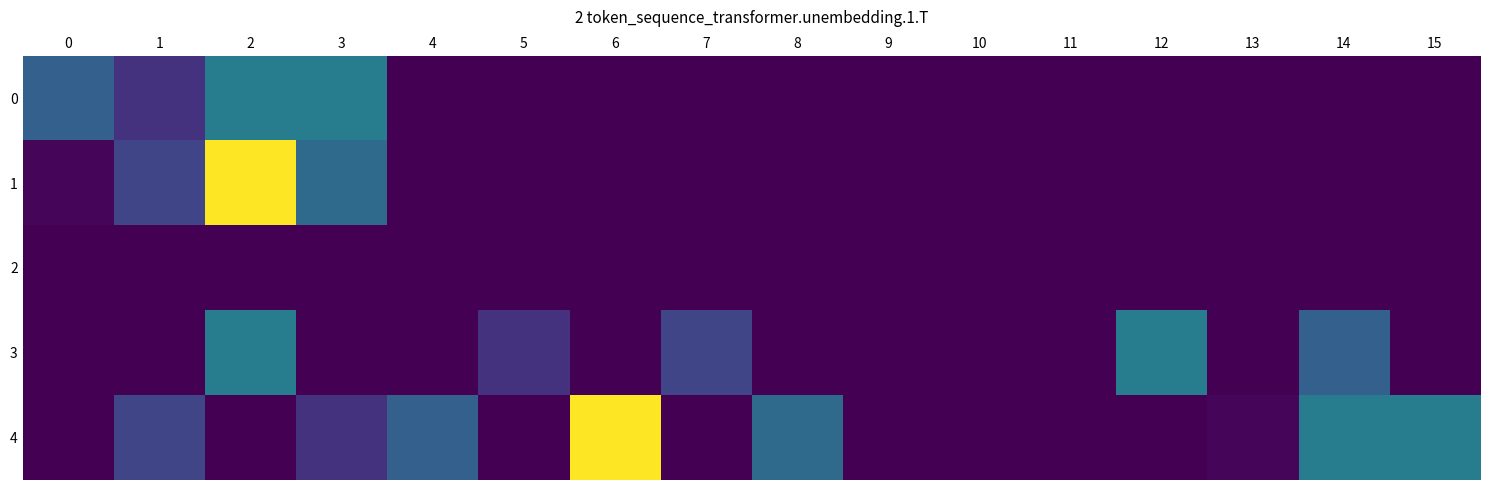

Reading left to right, list all the values displayed in this chart.

0: 0=126.2	1=60.0	2=172.4	3=174.0	4=0.0	5=0.0	6=0.0	7=0.0	8=0.0	9=0.0	10=0.0	11=0.0	12=0.0	13=0.0	14=0.0	15=0.0
1: 0=6.6	1=86.0	2=410.0	3=142.0	4=0.0	5=0.0	6=0.0	7=0.0	8=0.0	9=0.0	10=0.0	11=0.0	12=0.0	13=0.0	14=0.0	15=0.0
2: 0=0.0	1=0.0	2=0.0	3=0.0	4=0.0	5=0.0	6=0.0	7=0.0	8=0.0	9=0.0	10=0.0	11=0.0	12=0.0	13=0.0	14=0.0	15=0.0
3: 0=0.0	1=0.0	2=172.4	3=0.0	4=0.0	5=60.0	6=0.0	7=86.0	8=0.0	9=0.0	10=0.0	11=0.0	12=174.0	13=0.0	14=126.2	15=0.0
4: 0=0.0	1=86.0	2=0.0	3=60.0	4=126.2	5=0.0	6=410.0	7=0.0	8=142.0	9=0.0	10=0.0	11=0.0	12=0.0	13=6.6	14=172.4	15=174.0